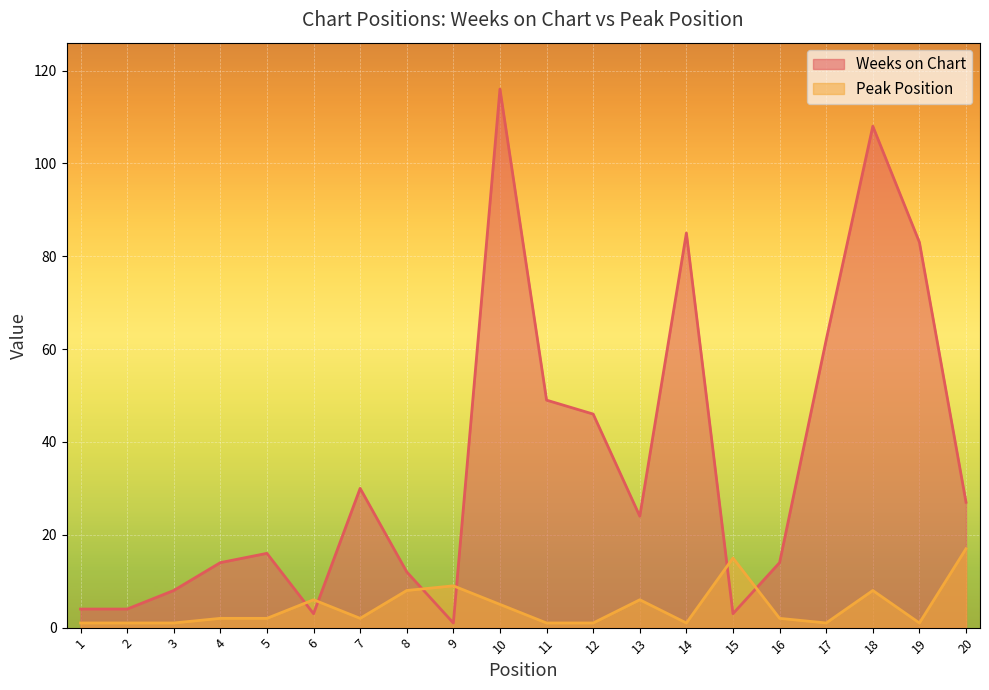

Which label corresponds to the largest value in the chart?

10